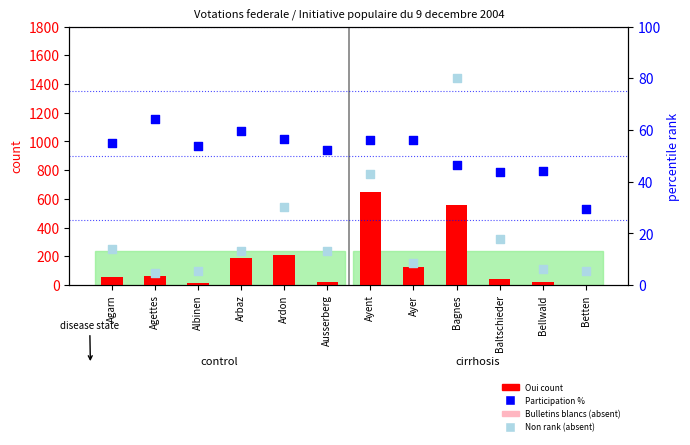

Which series has the largest Y range (max minus min)?

Oui (count)